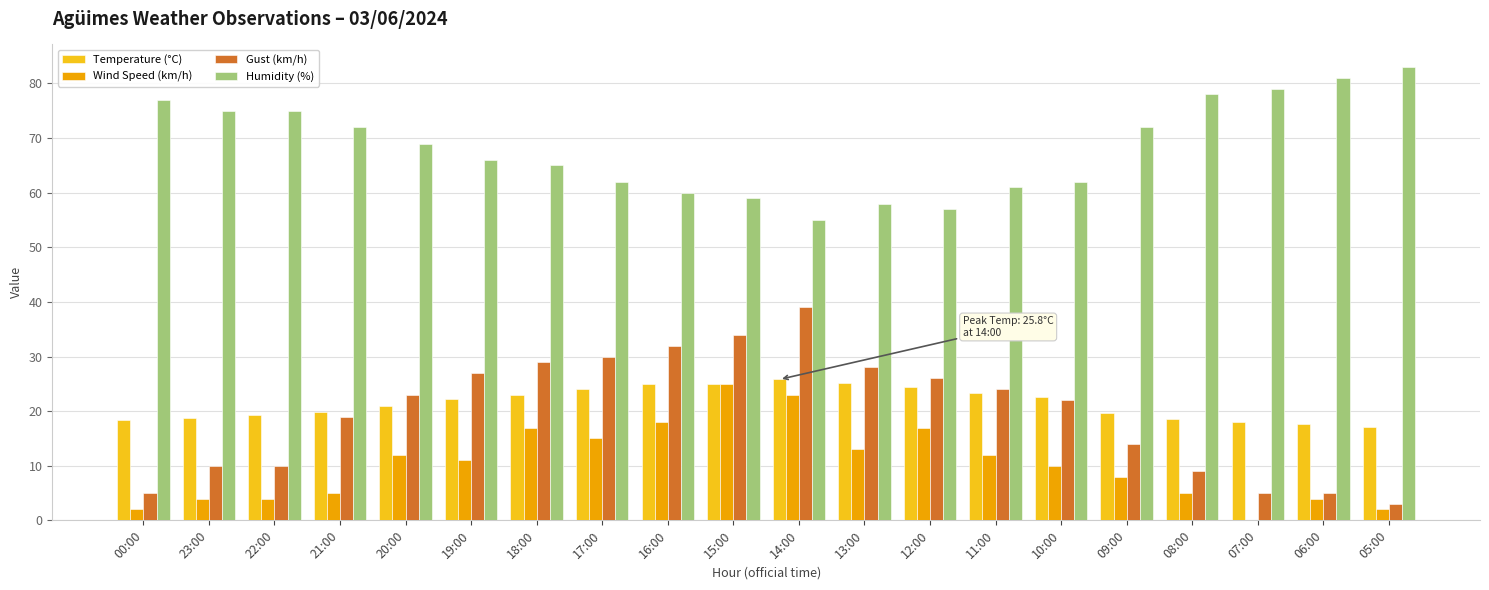

Does the chart contain stacked bars?

No